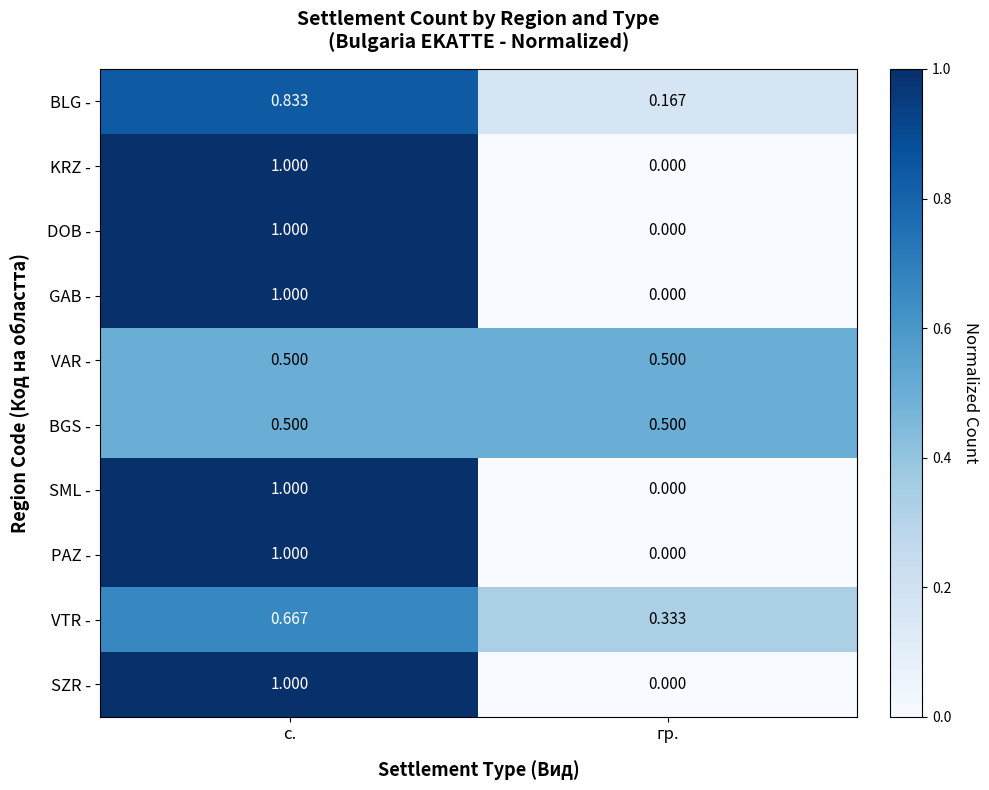

List the labels in order of SML - value, smallest first.

гр., с.